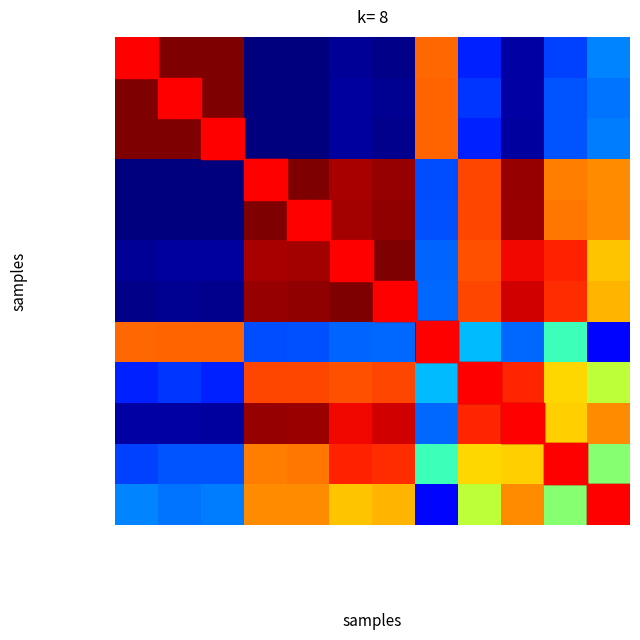

Reading left to right, extract all data points from this chart.

Revenue: Revenue=1.0	GAAP gross profit=1.0	Non-GAAP gross profit=1.0	GAAP R&D=0.0	Non-GAAP R&D=0.0	GAAP SGA=0.0	Non-GAAP SGA=0.0	GAAP other income=0.8	PPA effects (GP)=0.2	Stock comp (GP)=0.0	Restructuring (GP)=0.2	Merger costs (GP)=0.3
GAAP gross profit: Revenue=1.0	GAAP gross profit=1.0	Non-GAAP gross profit=1.0	GAAP R&D=0.0	Non-GAAP R&D=0.0	GAAP SGA=0.0	Non-GAAP SGA=0.0	GAAP other income=0.8	PPA effects (GP)=0.2	Stock comp (GP)=0.0	Restructuring (GP)=0.2	Merger costs (GP)=0.2
Non-GAAP gross profit: Revenue=1.0	GAAP gross profit=1.0	Non-GAAP gross profit=1.0	GAAP R&D=0.0	Non-GAAP R&D=0.0	GAAP SGA=0.0	Non-GAAP SGA=0.0	GAAP other income=0.8	PPA effects (GP)=0.2	Stock comp (GP)=0.0	Restructuring (GP)=0.2	Merger costs (GP)=0.2
GAAP R&D: Revenue=0.0	GAAP gross profit=0.0	Non-GAAP gross profit=0.0	GAAP R&D=1.0	Non-GAAP R&D=1.0	GAAP SGA=1.0	Non-GAAP SGA=1.0	GAAP other income=0.2	PPA effects (GP)=0.8	Stock comp (GP)=1.0	Restructuring (GP)=0.8	Merger costs (GP)=0.8
Non-GAAP R&D: Revenue=0.0	GAAP gross profit=0.0	Non-GAAP gross profit=0.0	GAAP R&D=1.0	Non-GAAP R&D=1.0	GAAP SGA=1.0	Non-GAAP SGA=1.0	GAAP other income=0.2	PPA effects (GP)=0.8	Stock comp (GP)=1.0	Restructuring (GP)=0.8	Merger costs (GP)=0.8
GAAP SGA: Revenue=0.0	GAAP gross profit=0.0	Non-GAAP gross profit=0.0	GAAP R&D=1.0	Non-GAAP R&D=1.0	GAAP SGA=1.0	Non-GAAP SGA=1.0	GAAP other income=0.2	PPA effects (GP)=0.8	Stock comp (GP)=0.9	Restructuring (GP)=0.9	Merger costs (GP)=0.7
Non-GAAP SGA: Revenue=0.0	GAAP gross profit=0.0	Non-GAAP gross profit=0.0	GAAP R&D=1.0	Non-GAAP R&D=1.0	GAAP SGA=1.0	Non-GAAP SGA=1.0	GAAP other income=0.2	PPA effects (GP)=0.8	Stock comp (GP)=0.9	Restructuring (GP)=0.9	Merger costs (GP)=0.7
GAAP other income: Revenue=0.8	GAAP gross profit=0.8	Non-GAAP gross profit=0.8	GAAP R&D=0.2	Non-GAAP R&D=0.2	GAAP SGA=0.2	Non-GAAP SGA=0.2	GAAP other income=1.0	PPA effects (GP)=0.3	Stock comp (GP)=0.2	Restructuring (GP)=0.4	Merger costs (GP)=0.1
PPA effects (GP): Revenue=0.2	GAAP gross profit=0.2	Non-GAAP gross profit=0.2	GAAP R&D=0.8	Non-GAAP R&D=0.8	GAAP SGA=0.8	Non-GAAP SGA=0.8	GAAP other income=0.3	PPA effects (GP)=1.0	Stock comp (GP)=0.9	Restructuring (GP)=0.7	Merger costs (GP)=0.6
Stock comp (GP): Revenue=0.0	GAAP gross profit=0.0	Non-GAAP gross profit=0.0	GAAP R&D=1.0	Non-GAAP R&D=1.0	GAAP SGA=0.9	Non-GAAP SGA=0.9	GAAP other income=0.2	PPA effects (GP)=0.9	Stock comp (GP)=1.0	Restructuring (GP)=0.7	Merger costs (GP)=0.8
Restructuring (GP): Revenue=0.2	GAAP gross profit=0.2	Non-GAAP gross profit=0.2	GAAP R&D=0.8	Non-GAAP R&D=0.8	GAAP SGA=0.9	Non-GAAP SGA=0.9	GAAP other income=0.4	PPA effects (GP)=0.7	Stock comp (GP)=0.7	Restructuring (GP)=1.0	Merger costs (GP)=0.5
Merger costs (GP): Revenue=0.3	GAAP gross profit=0.2	Non-GAAP gross profit=0.2	GAAP R&D=0.8	Non-GAAP R&D=0.8	GAAP SGA=0.7	Non-GAAP SGA=0.7	GAAP other income=0.1	PPA effects (GP)=0.6	Stock comp (GP)=0.8	Restructuring (GP)=0.5	Merger costs (GP)=1.0